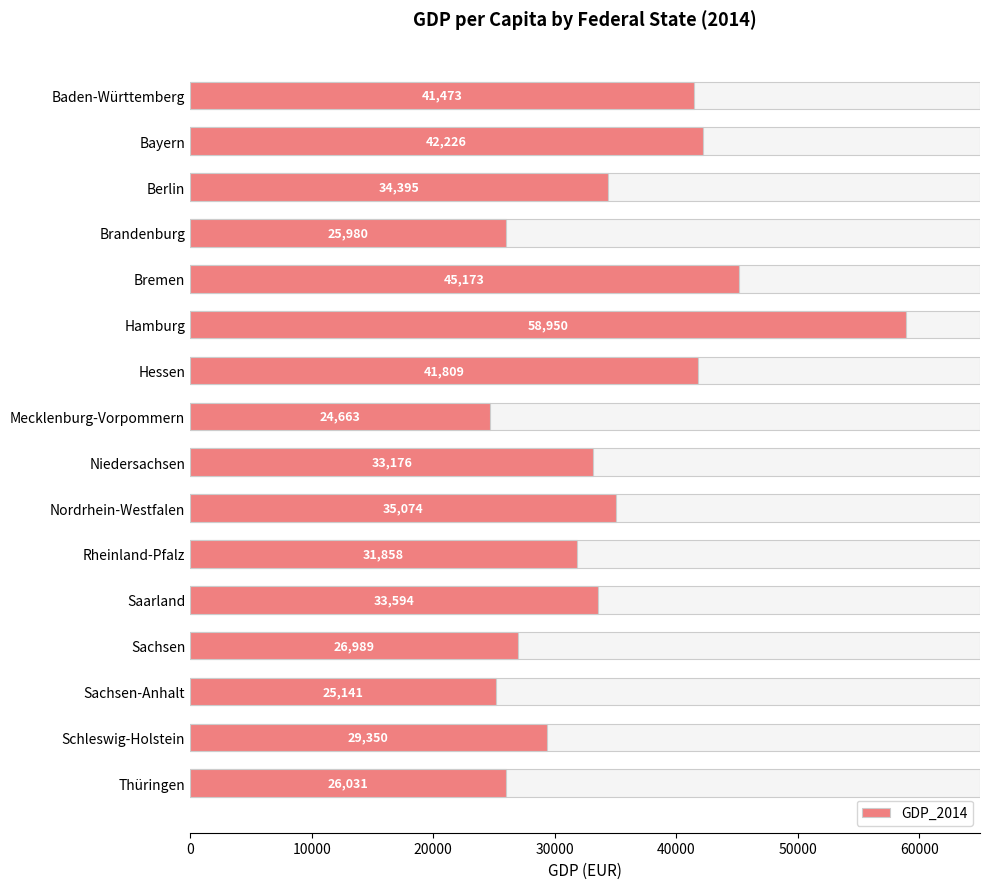

True or false: the data shows 29350 at Schleswig-Holstein.

True